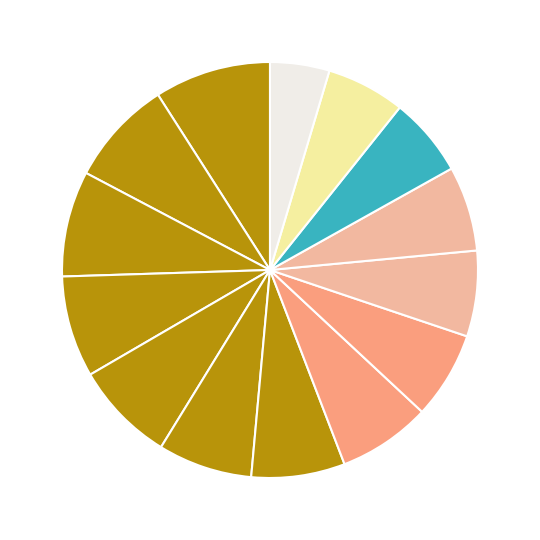

Count the number of slices in the pie.

14